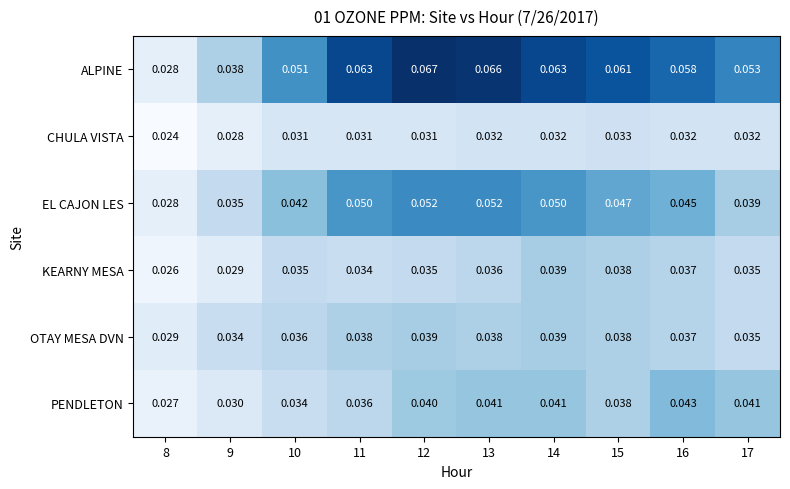

Is the value of ALPINE at 9 greater than the value of KEARNY MESA at 14?

No